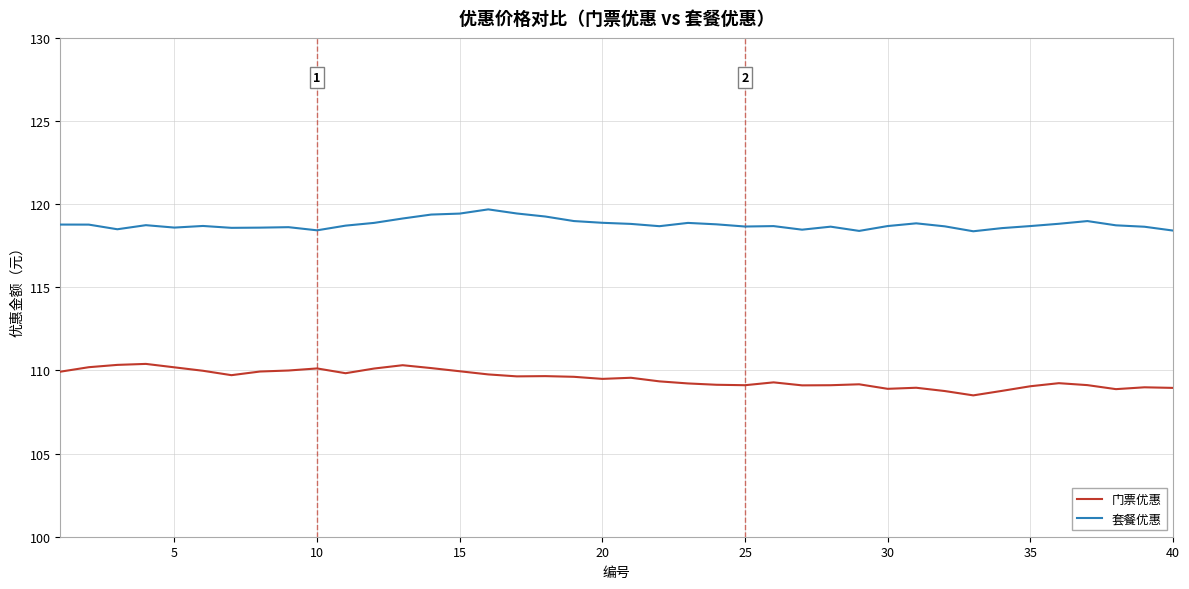

What is the greatest value displayed?

119.7